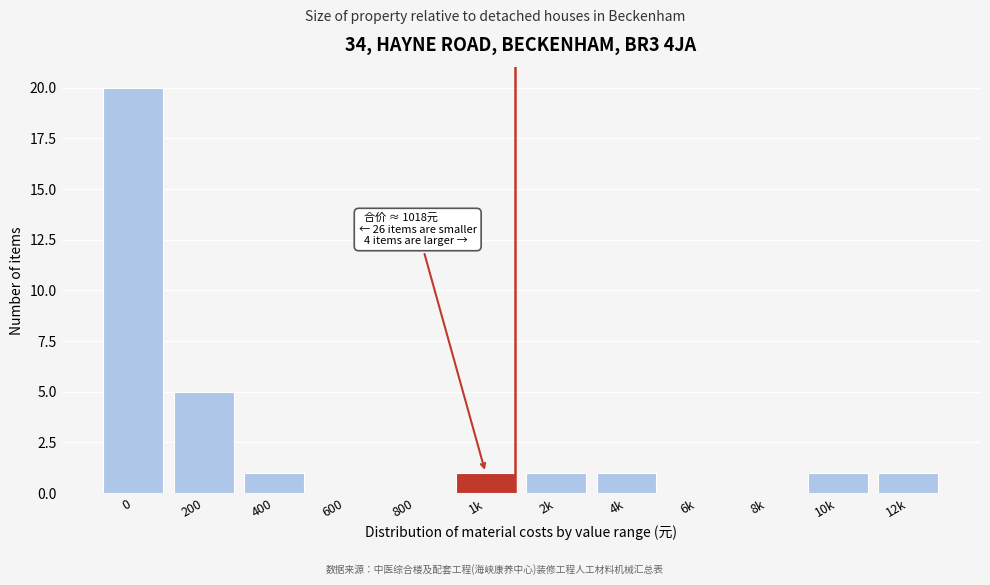

Reading left to right, what are all the values shown in this chart?

0=20	200=5	400=1	600=0	800=0	1k=1	2k=1	4k=1	6k=0	8k=0	10k=1	12k=1